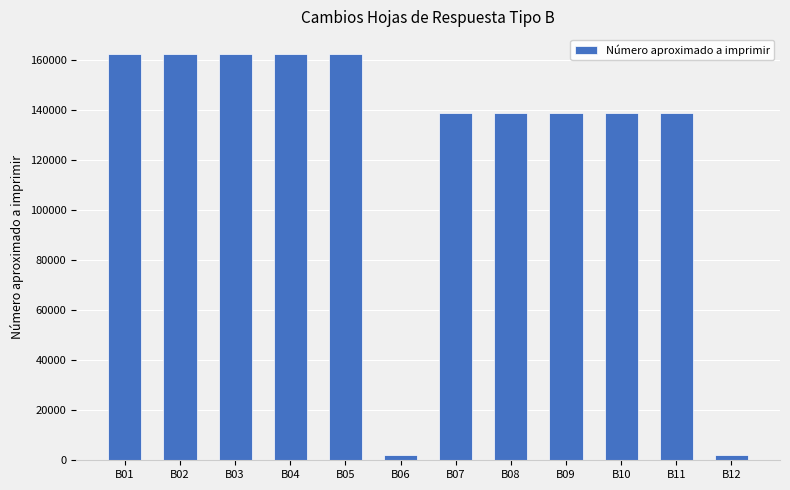

The value at B10 is 86315. True or false?

False